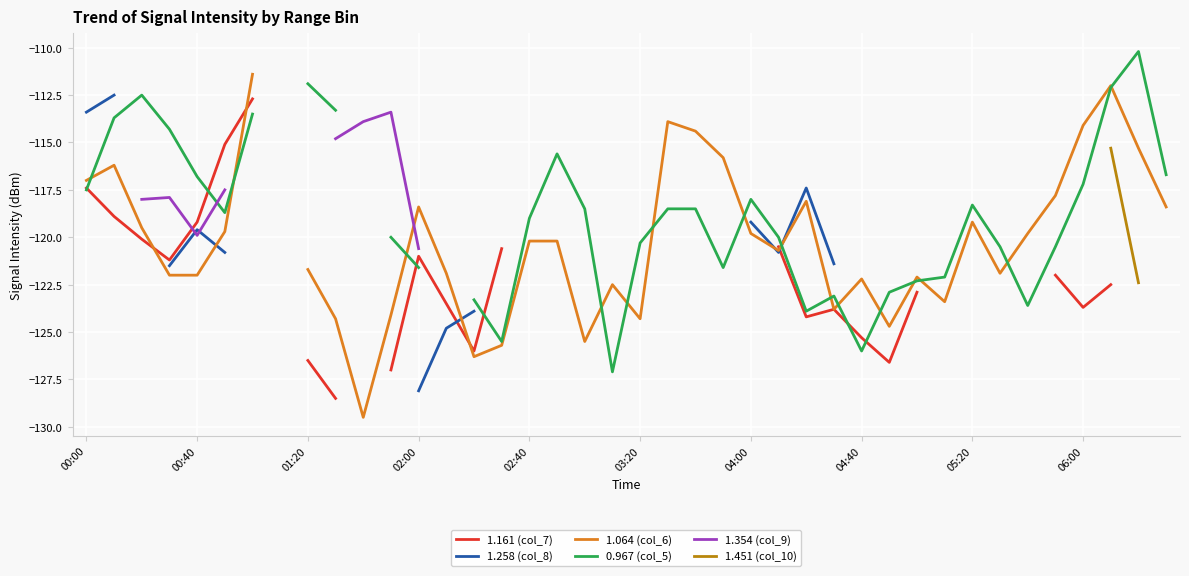

True or false: 0.967 (col_5) has a value of -66.5 at 38.

False